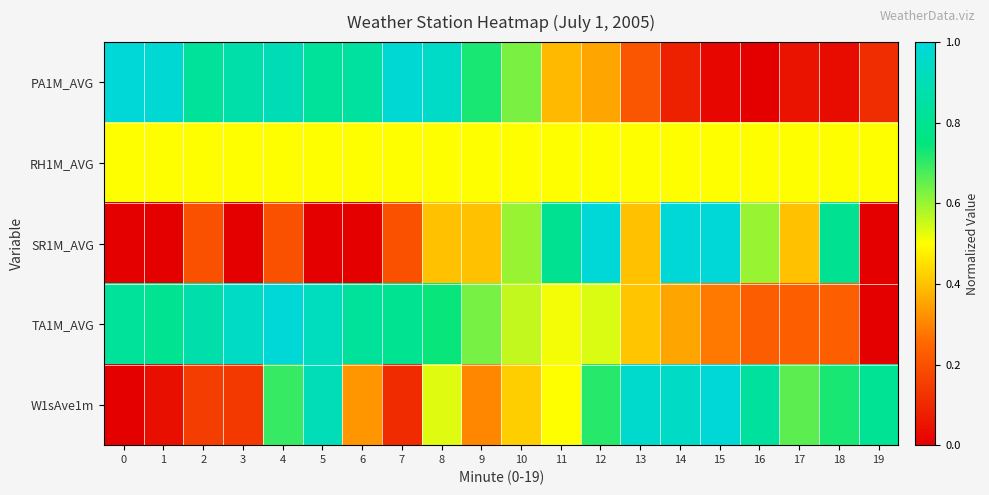

Which has a higher value, 7 or 17?

7